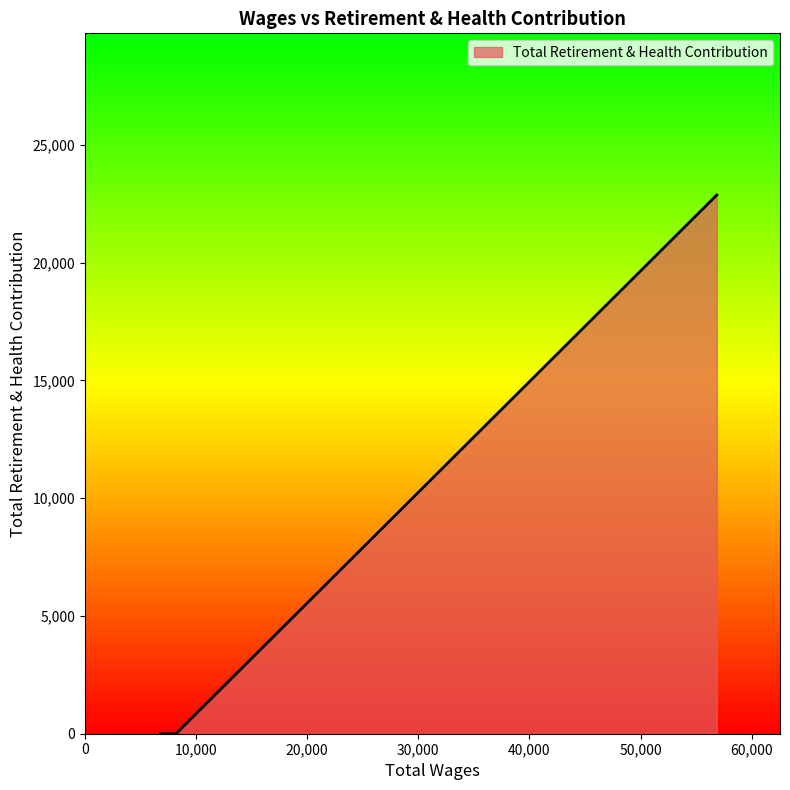

What is the average value?

7622